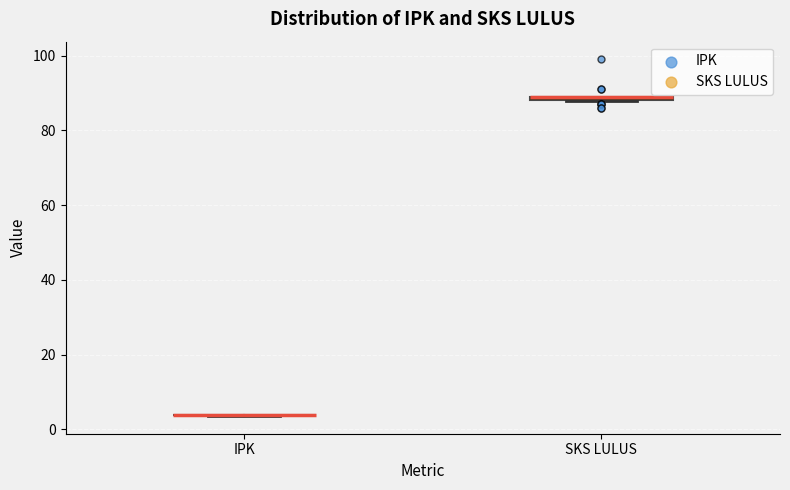

Where is the lower edge of the box for SKS LULUS on the y-axis? The values are not printed on the chart, so give them approximately, as read against the axis.

88